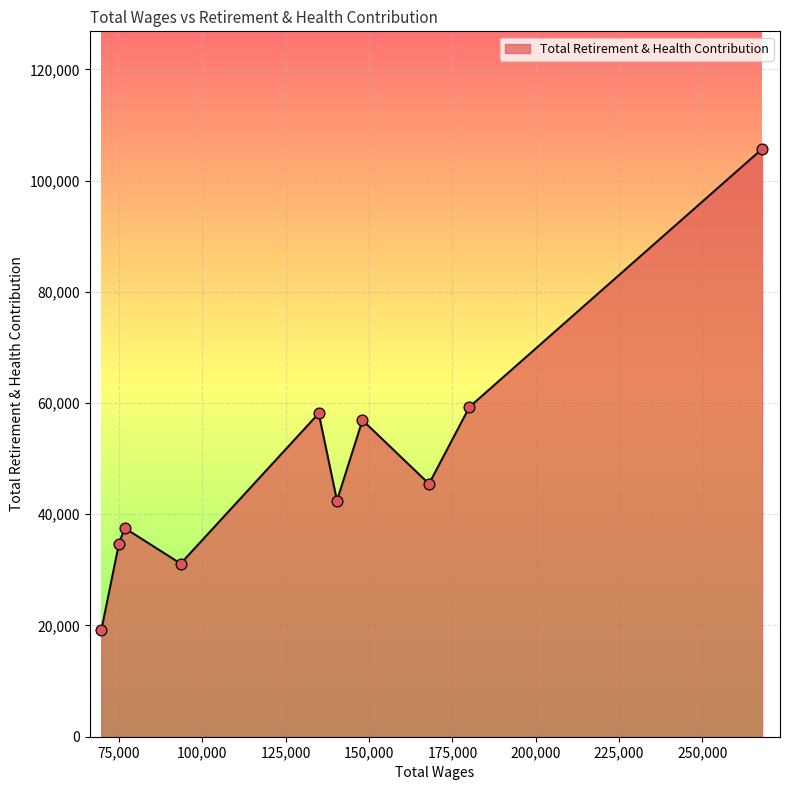

What is the minimum value shown in the chart?

19104